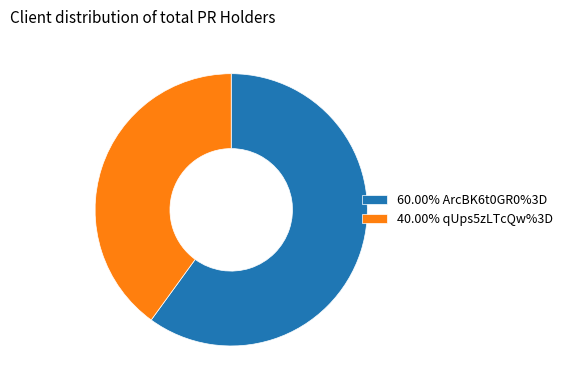

Approximately how many times larger is the value at 40.00% qUps5zLTcQw%3D compared to 60.00% ArcBK6t0GR0%3D?

0.7